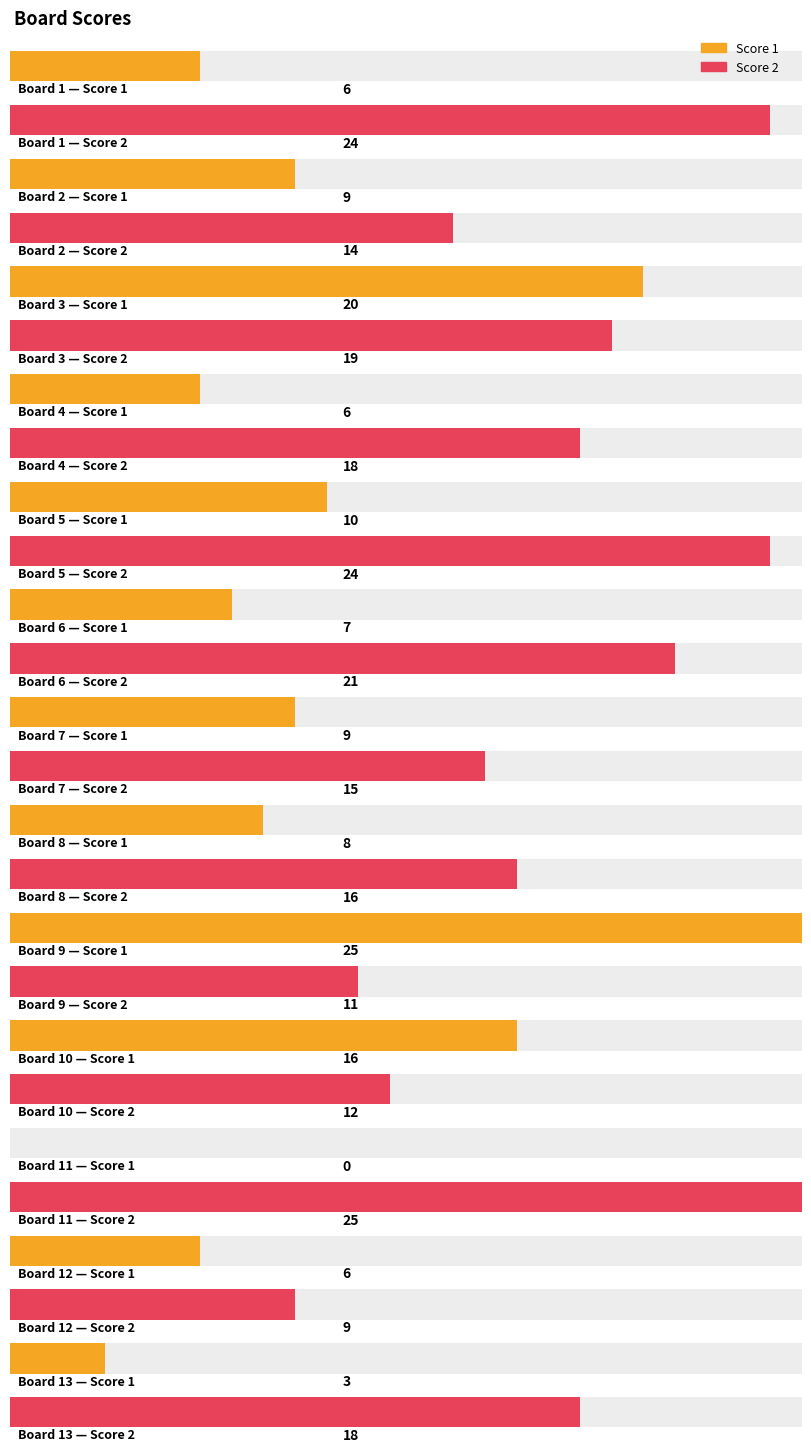

At which category is the sum across all series the highest?

3